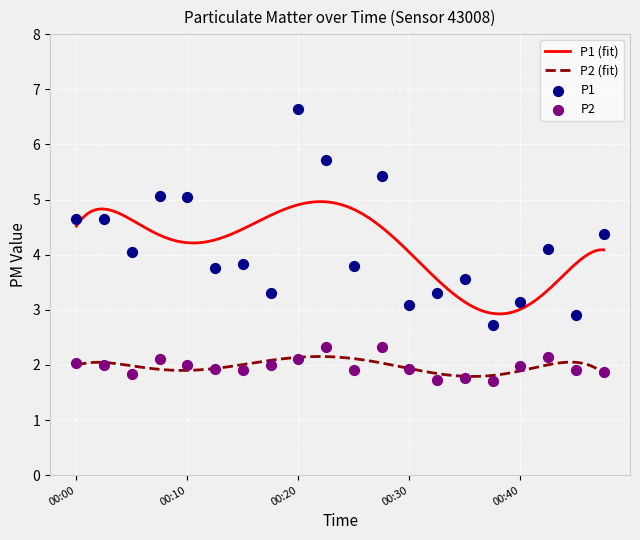

Which series has the largest total across all categories?

P1